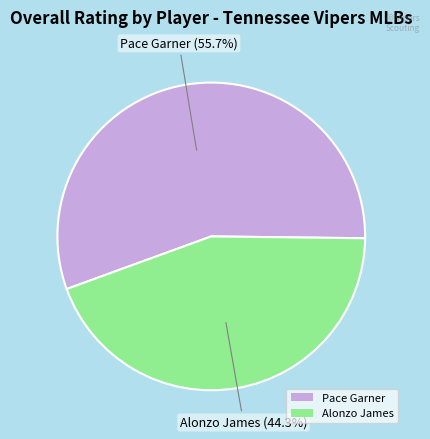

What is the ratio of the value at Alonzo James to the value at Pace Garner?

0.8